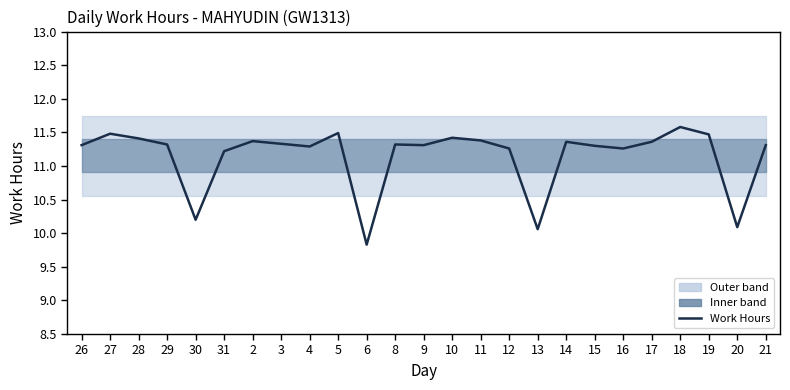

List the labels in order of value, smallest first.

6, 13, 20, 30, 31, 12, 16, 4, 15, 26, 9, 21, 29, 8, 3, 14, 17, 2, 11, 28, 10, 19, 27, 5, 18